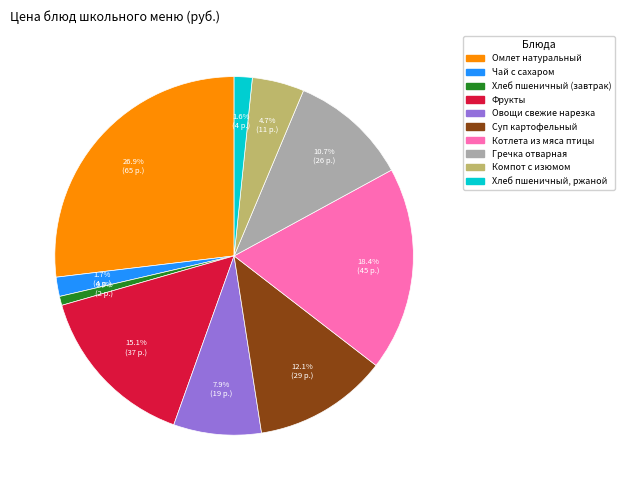

Does any single category account for the majority?

No